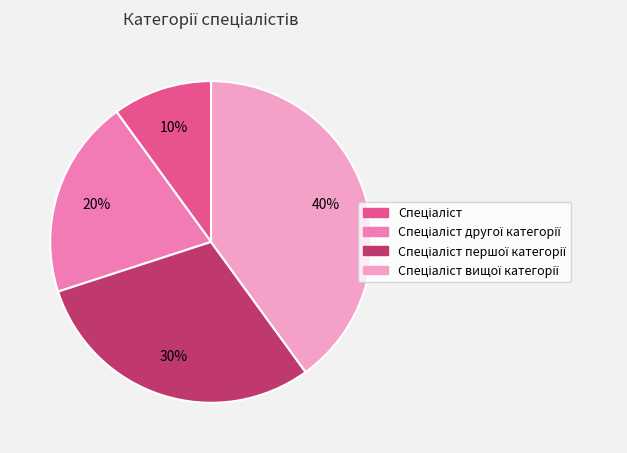

Is there any slice that represents more than half of the pie?

No